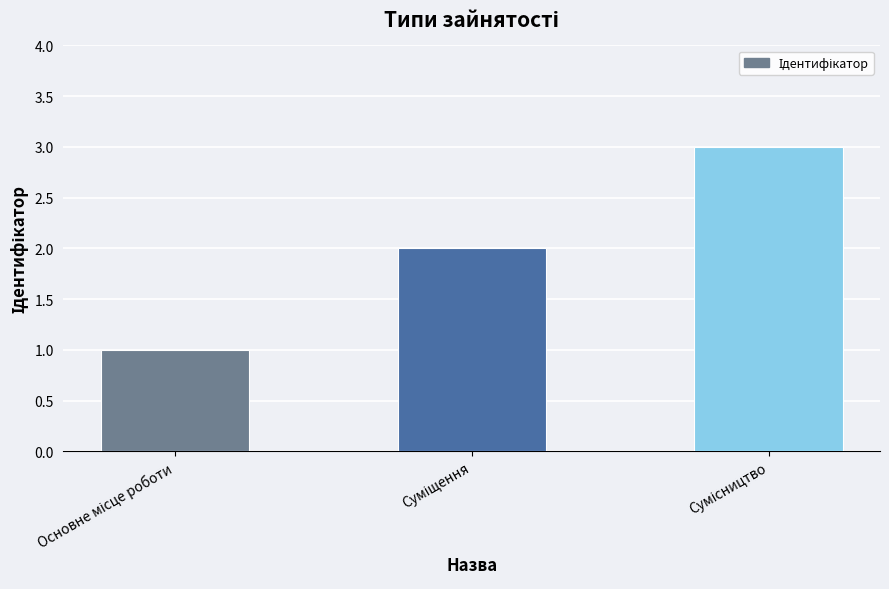

What is the sum of all values?

6